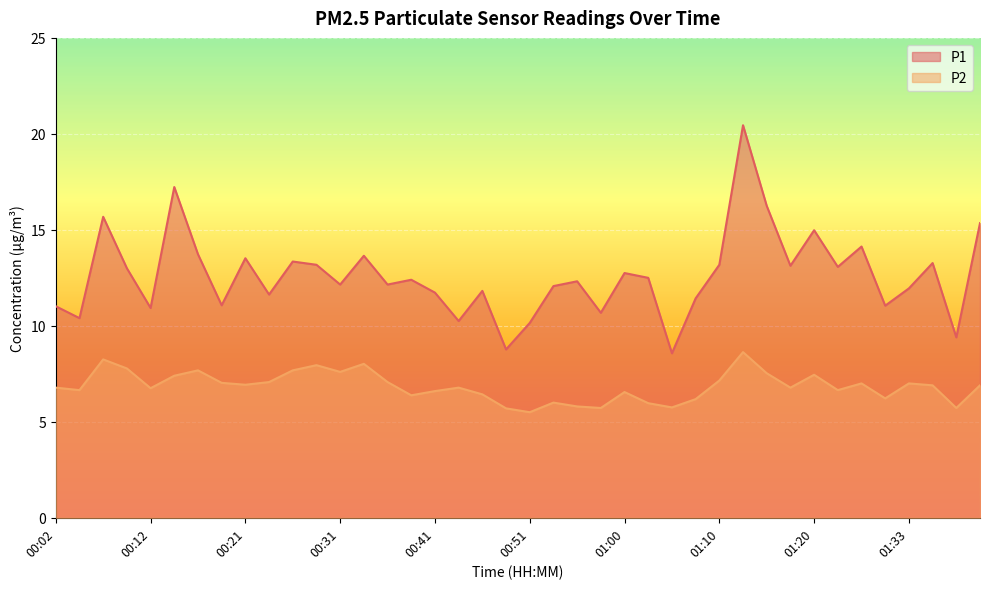

Between 01:18 and 00:48, which is larger?

01:18